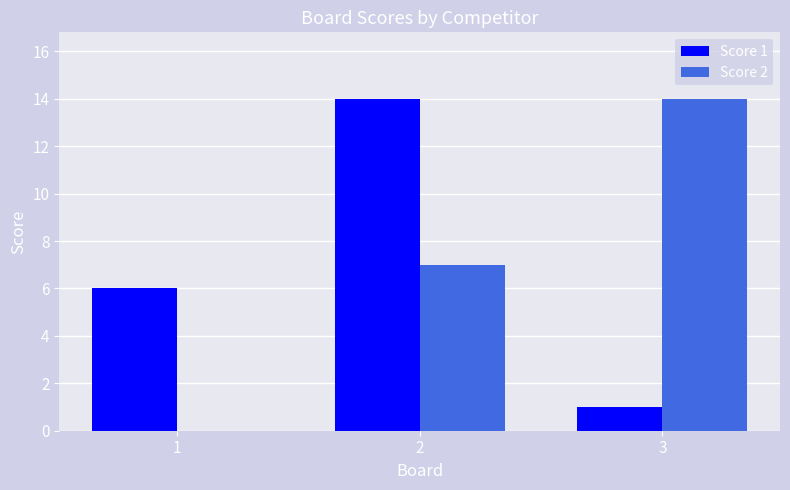

The value of Score 2 at 3 is 21. True or false?

False